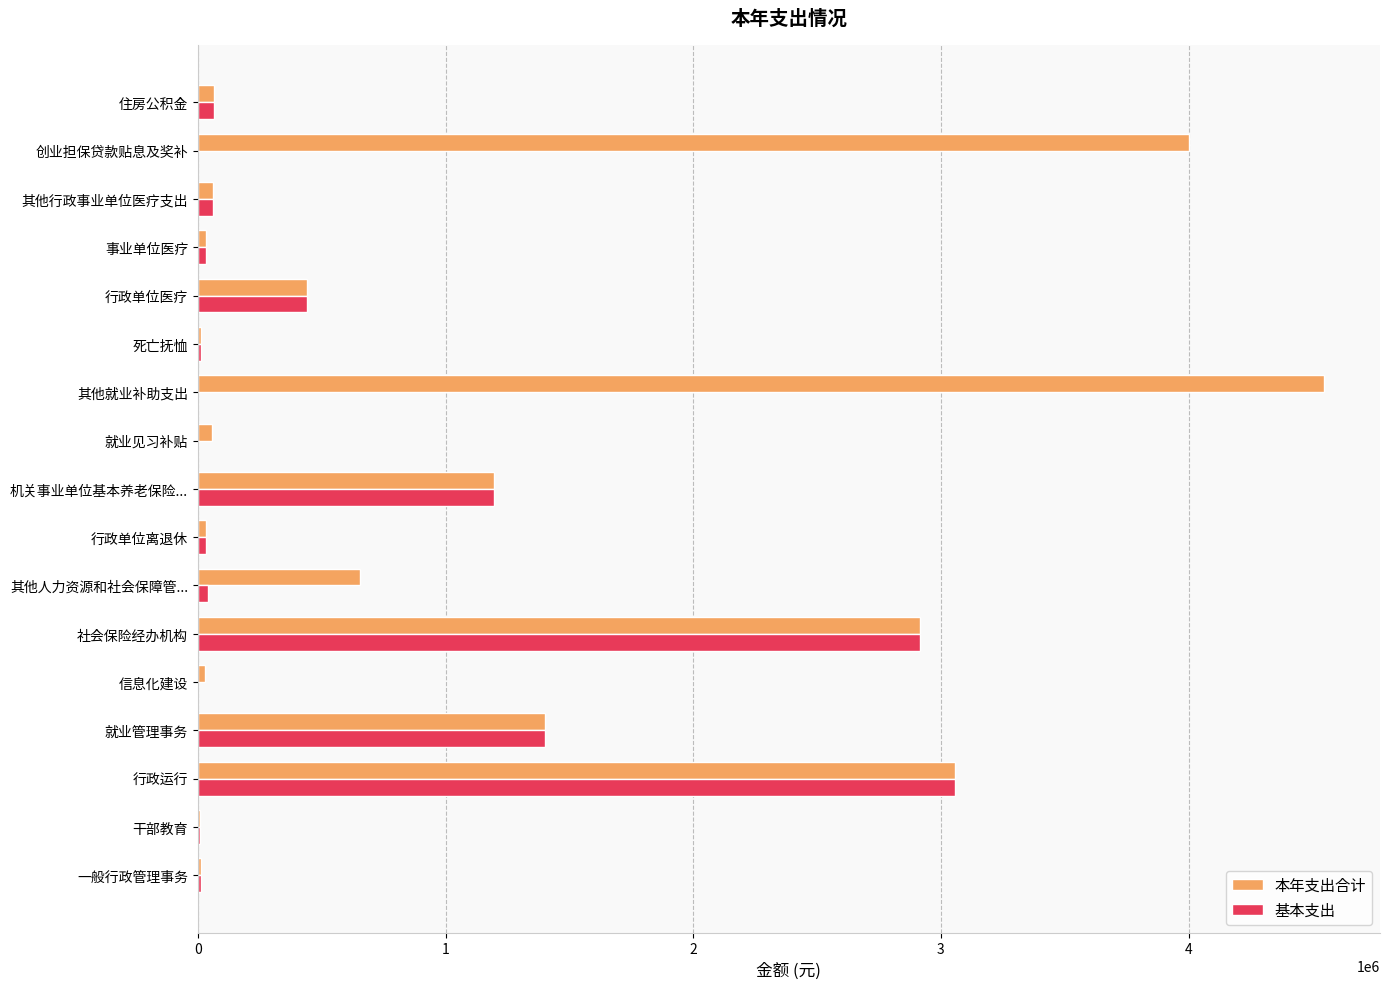

Which series has the largest total across all categories?

本年支出合计